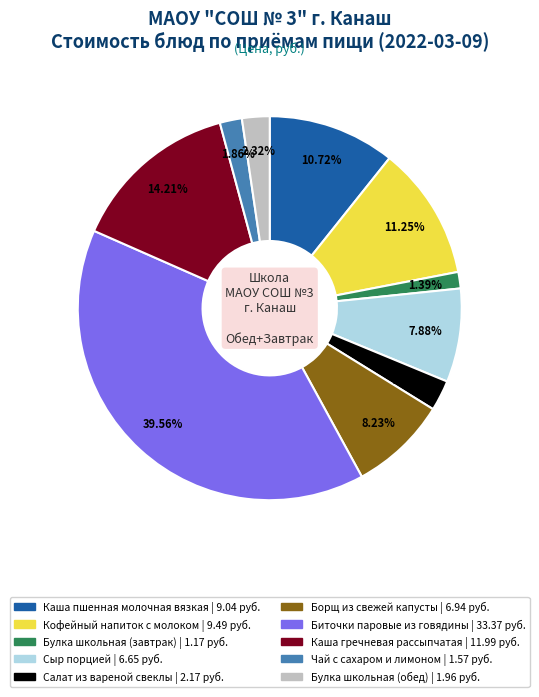

Which slice is the largest?

Биточки паровые из говядины